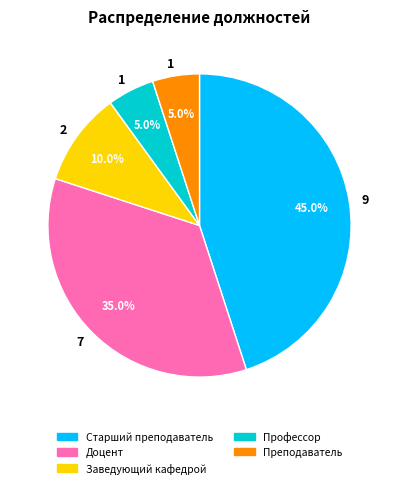

What is the largest slice in the pie chart?

Старший преподаватель